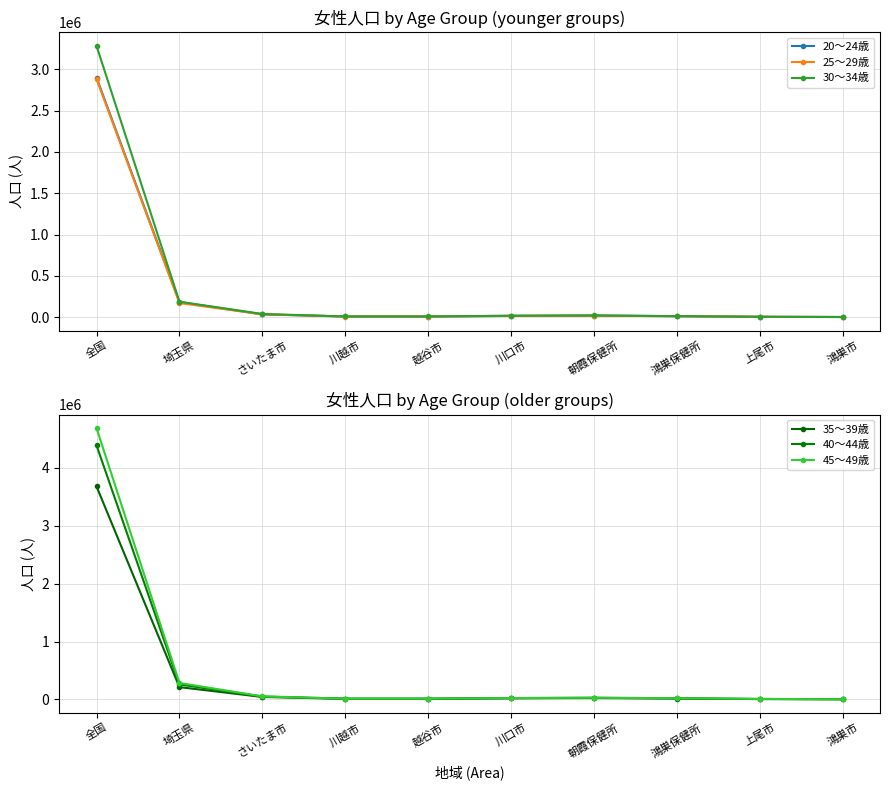

In 25～29歳, how many points are lower than both neighbors (excluding endpoints)?

1